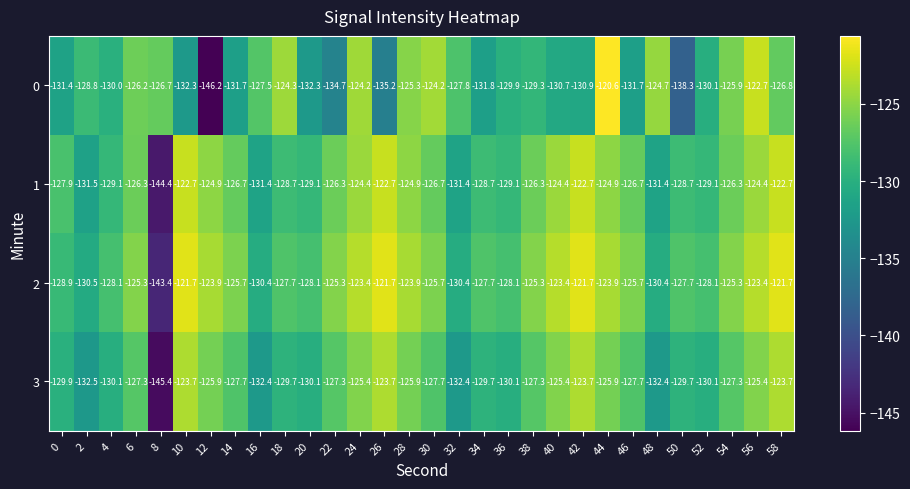

List the series in order of their peak value, highest first.

0, 2, 1, 3